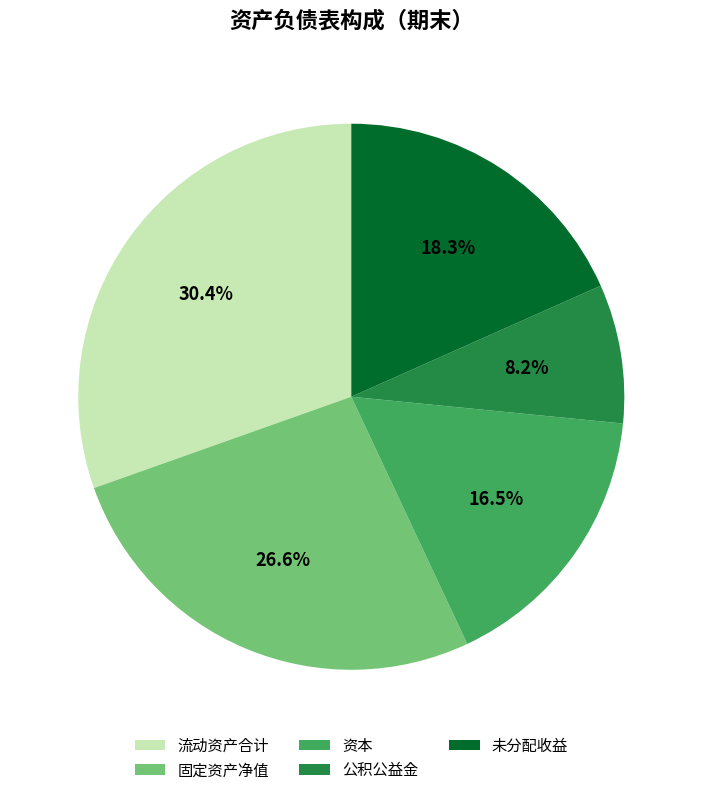

To the nearest percent, what is the difference between the 公积公益金 and 未分配收益 slice percentages?

10%